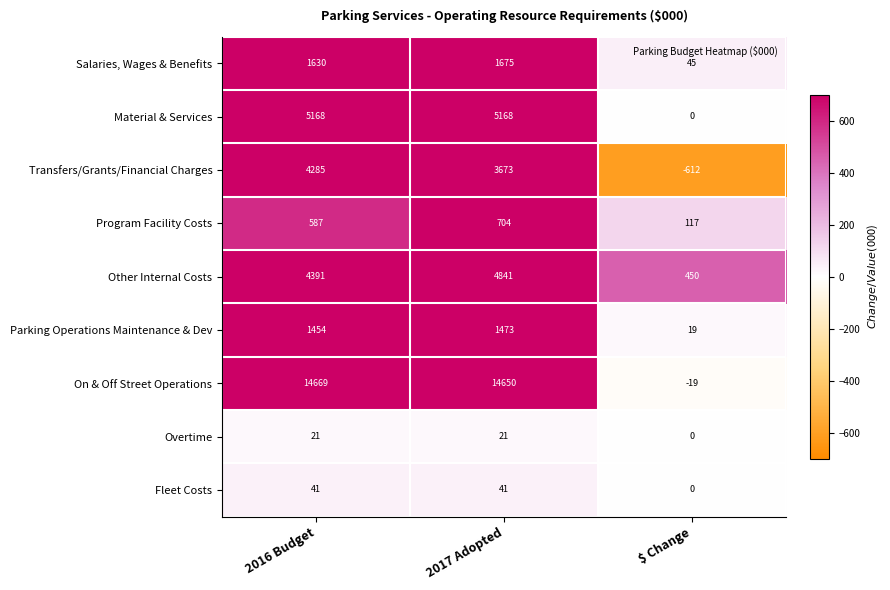

What is the approximate value of Parking Operations Maintenance & Dev at $ Change, to the nearest 10?

20